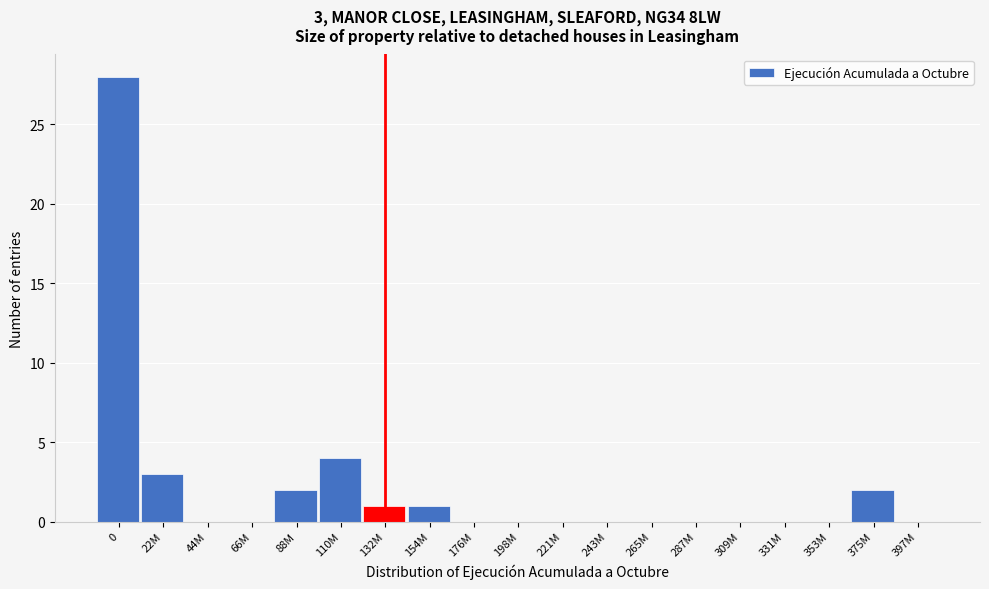

Reading right to left, extract all data points from this chart.

397M=0	375M=2	353M=0	331M=0	309M=0	287M=0	265M=0	243M=0	221M=0	198M=0	176M=0	154M=1	132M=1	110M=4	88M=2	66M=0	44M=0	22M=3	0=28